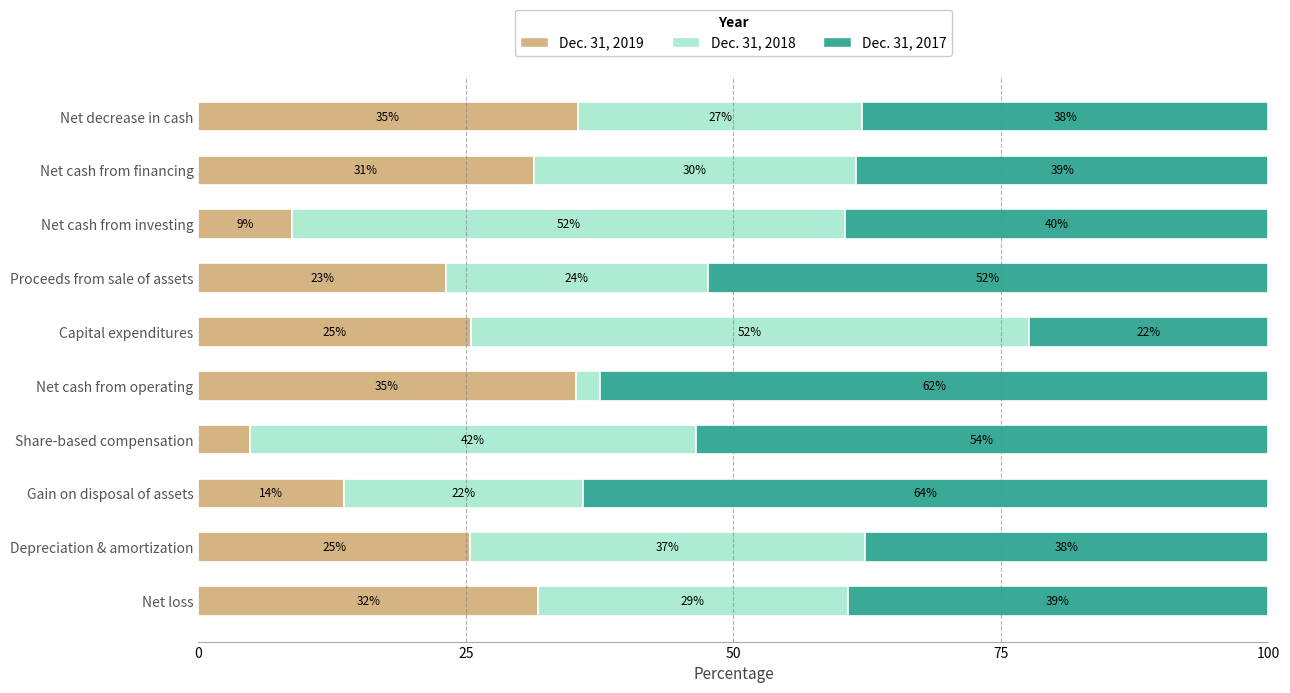

What are all the series names shown in the legend?

Dec. 31, 2019, Dec. 31, 2018, Dec. 31, 2017